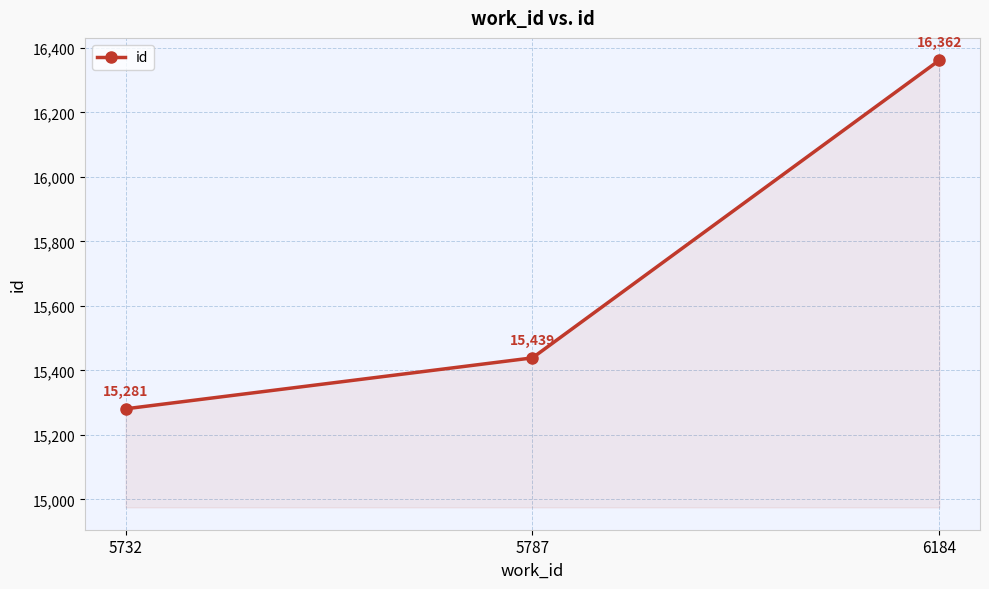

Read the value at 5732, to the nearest 10.

15280